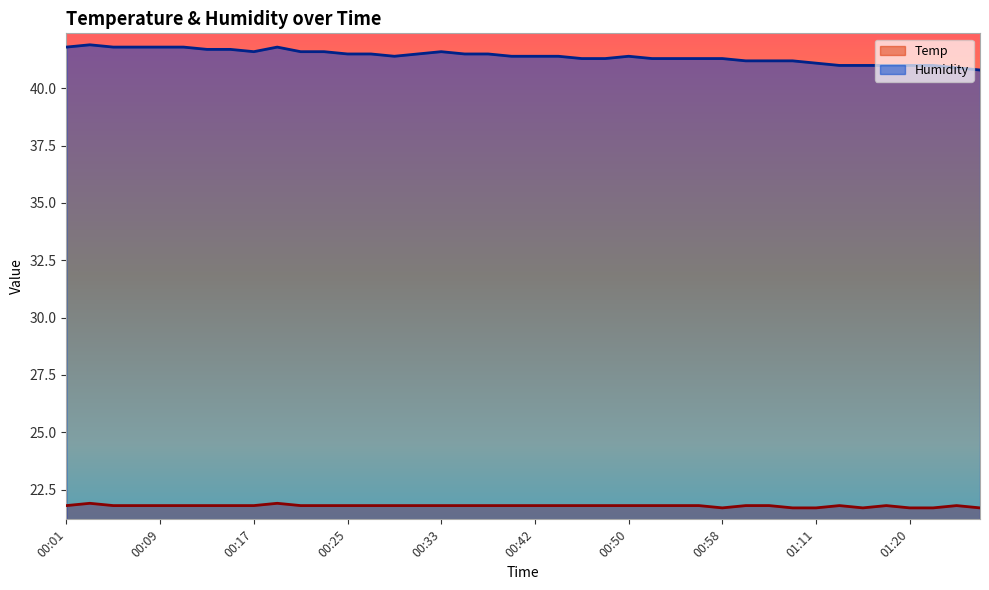

In Temp, how many points are lower than both neighbors (excluding endpoints)?

2